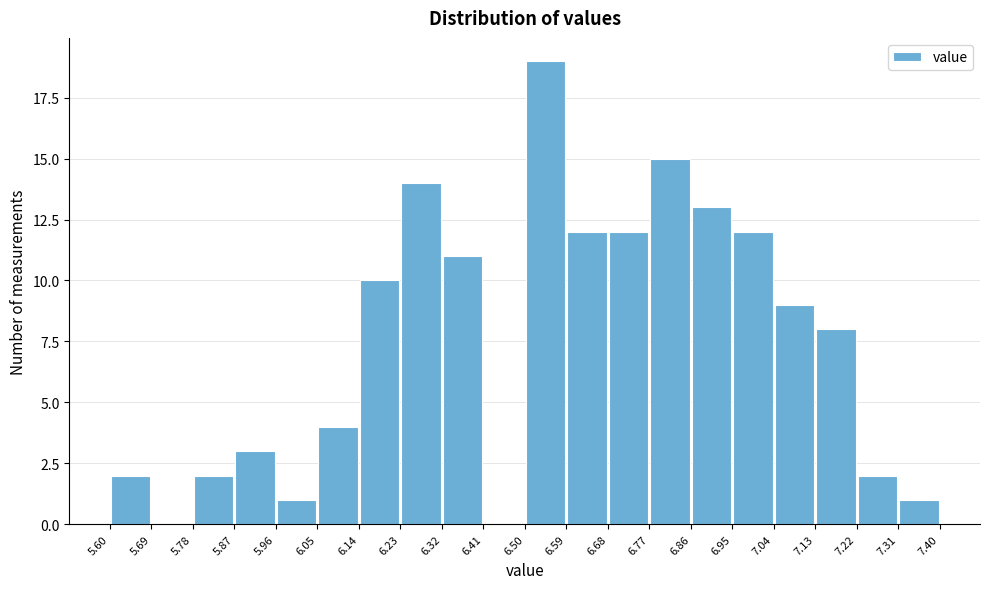

Reading left to right, transcribe this chart: for each bar, give the range it covers on the x-axis and its height. The values are not printed on the chart, so give them approximately, as read against the axis.

5.60 to 5.69: 2
5.69 to 5.78: 0
5.78 to 5.87: 2
5.87 to 5.96: 3
5.96 to 6.05: 1
6.05 to 6.14: 4
6.14 to 6.23: 10
6.23 to 6.32: 14
6.32 to 6.41: 11
6.41 to 6.50: 0
6.50 to 6.59: 19
6.59 to 6.68: 12
6.68 to 6.77: 12
6.77 to 6.86: 15
6.86 to 6.95: 13
6.95 to 7.04: 12
7.04 to 7.13: 9
7.13 to 7.22: 8
7.22 to 7.31: 2
7.31 to 7.40: 1